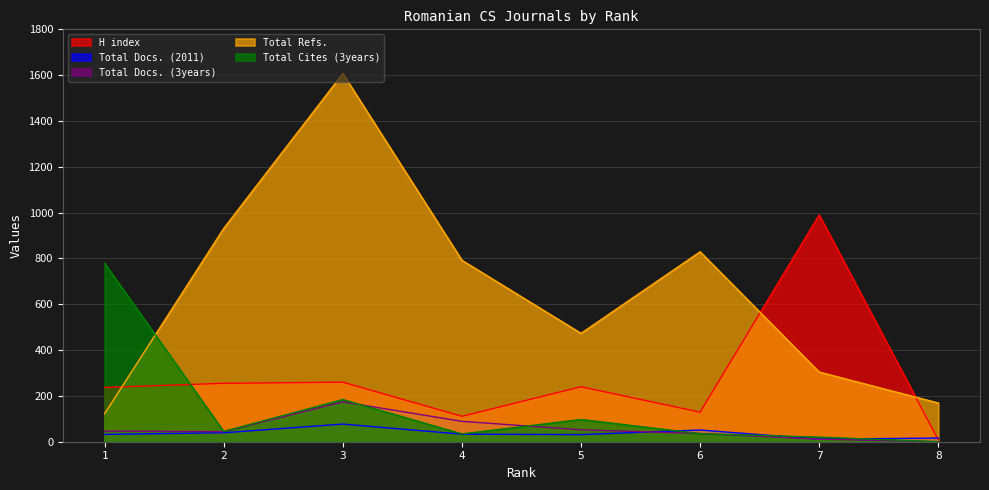

Which series changed the most between 1 and 7?

Total Cites (3years)